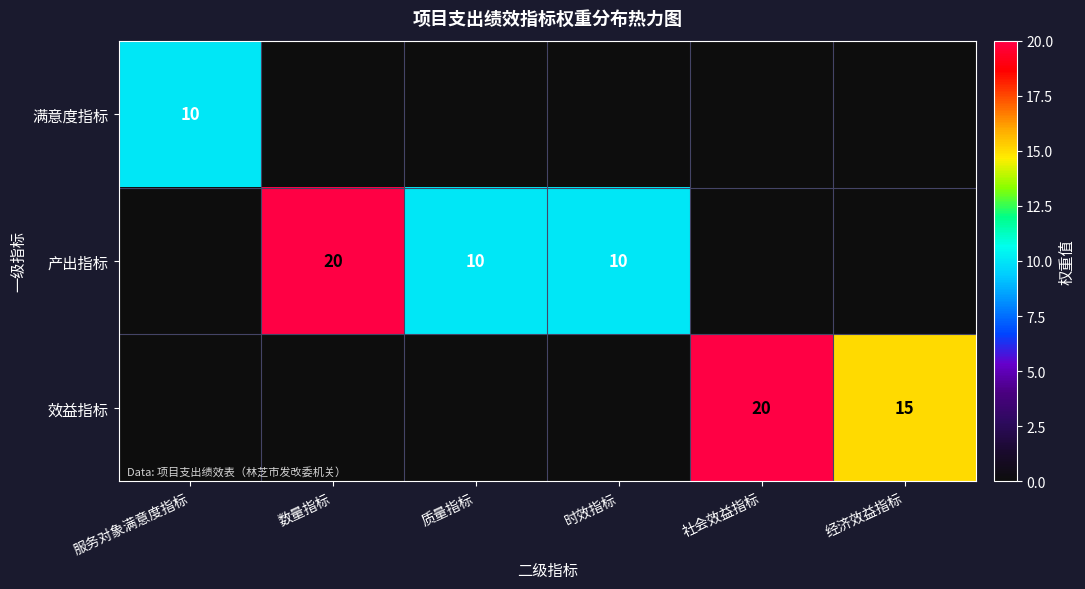

What is the difference between the 产出指标 values at 数量指标 and 质量指标?

10